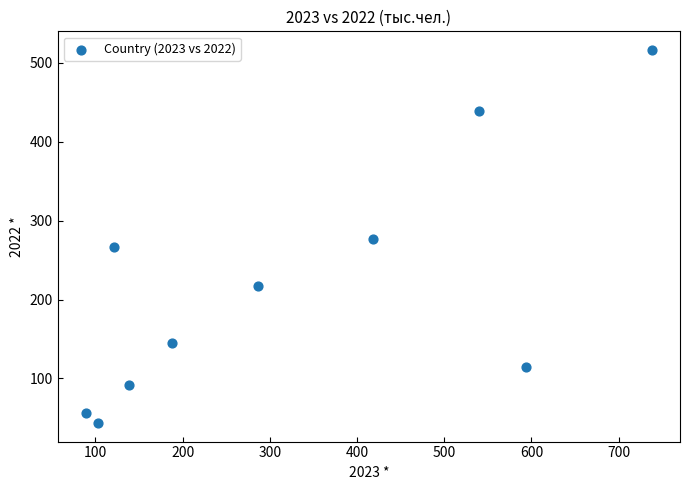

What is the range of X values (max minus min)?

648.8